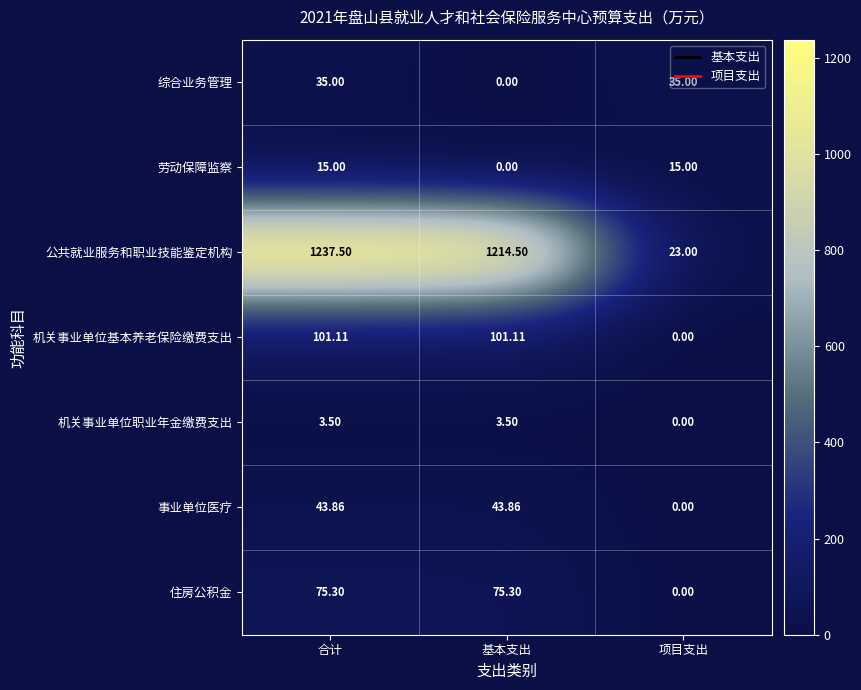

At which label is 公共就业服务和职业技能鉴定机构 closest to 630?

基本支出